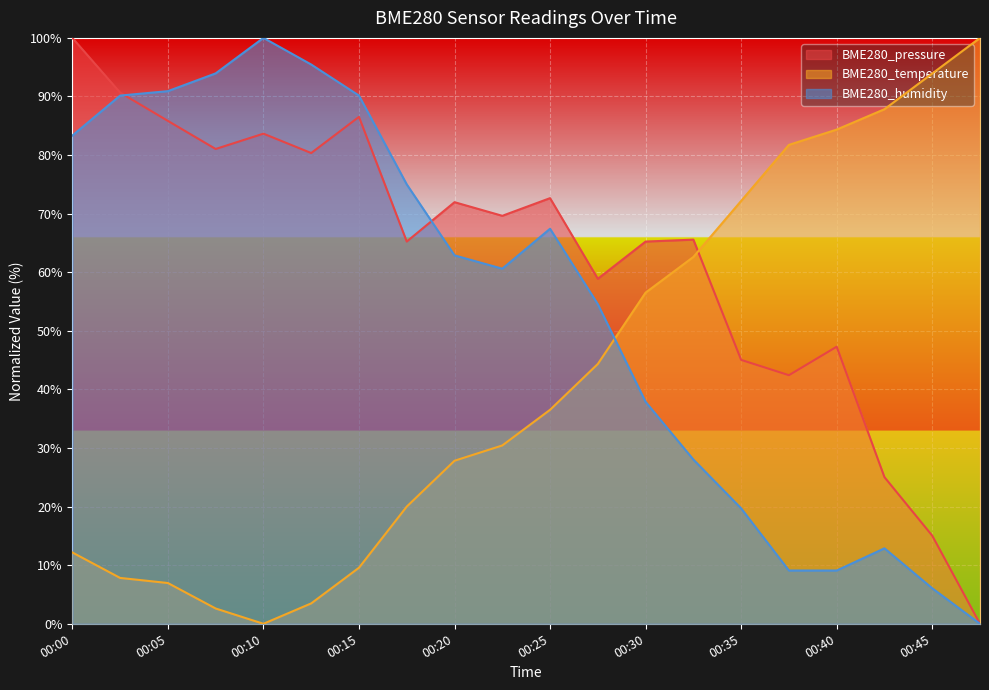

The value of BME280_pressure at 00:30 is 36.5. True or false?

False